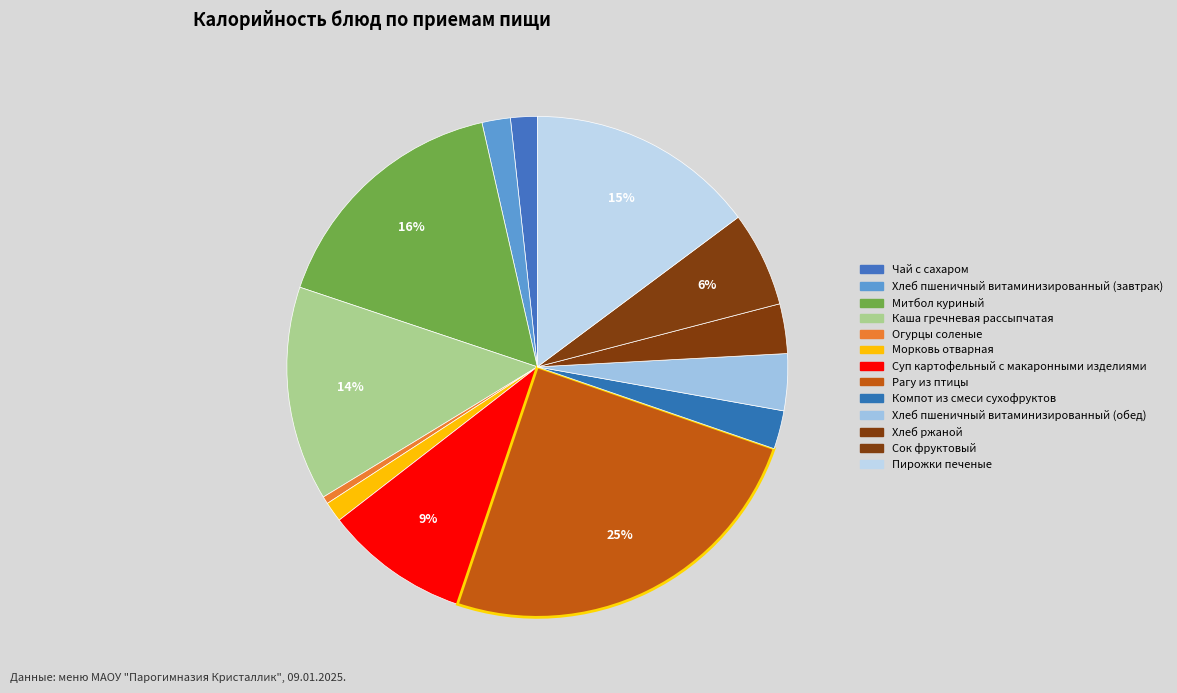

Which slice is the largest?

Рагу из птицы